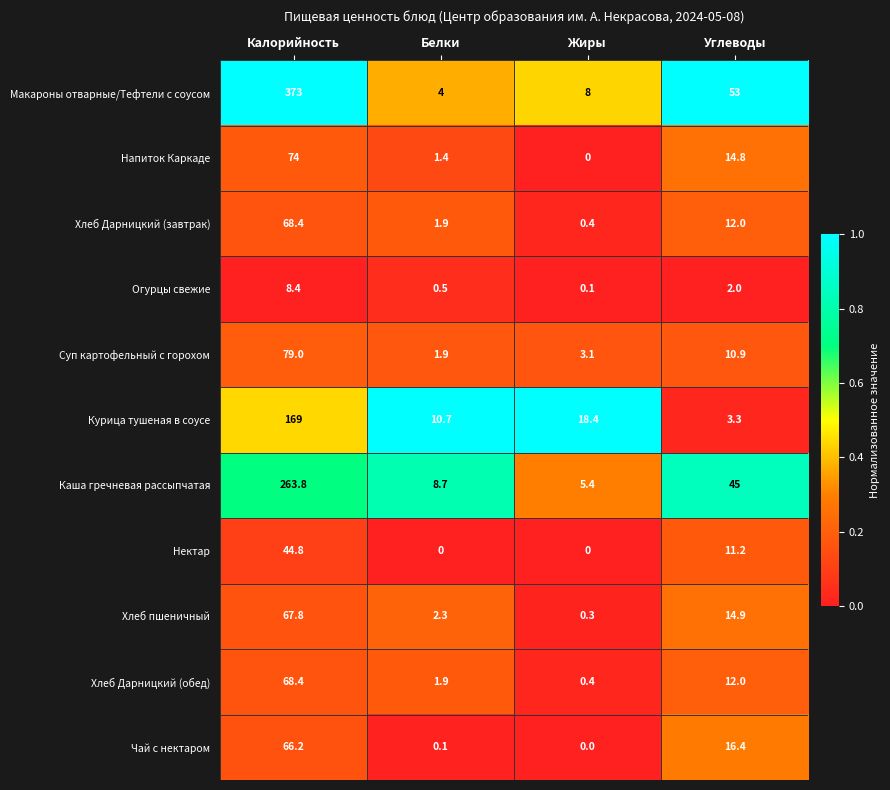

What is the total value across all series at Белки?

33.4